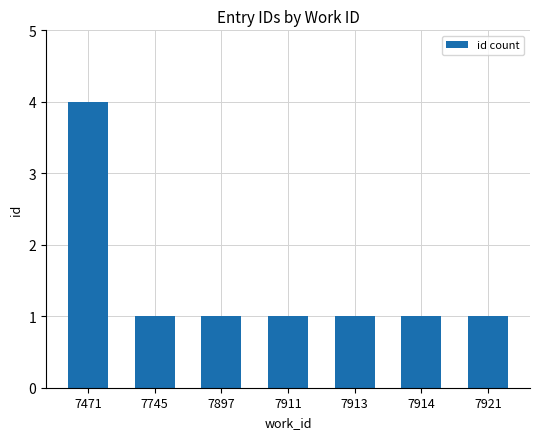

Reading left to right, extract all data points from this chart.

4	1	1	1	1	1	1